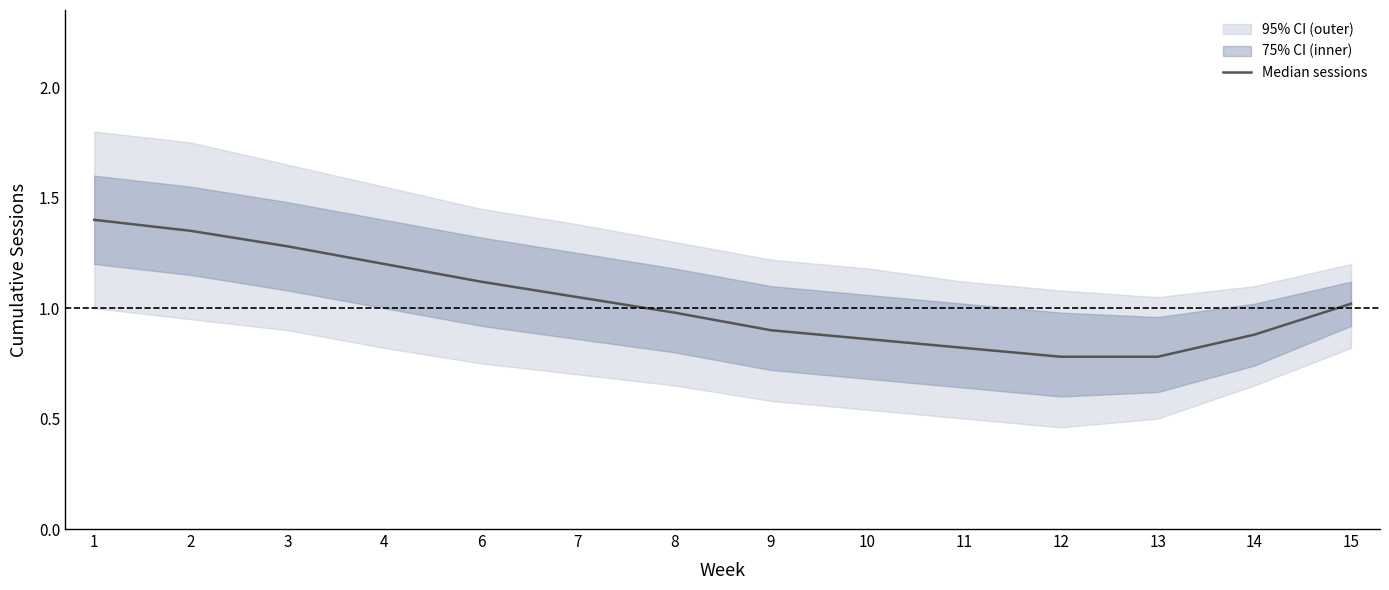

Which category has the highest value across all series?

1